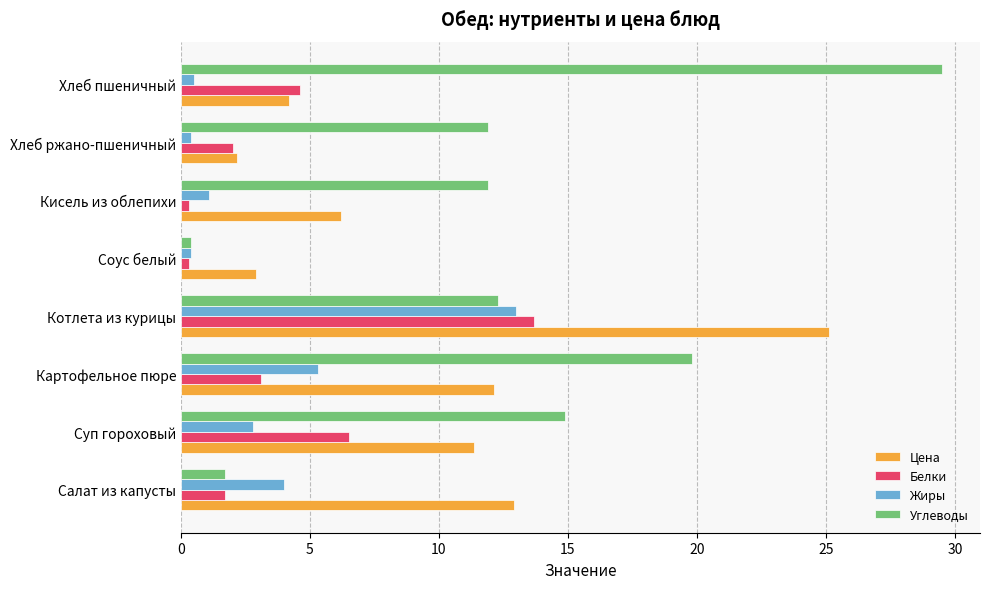

Which series has the largest range (max minus min)?

Углеводы